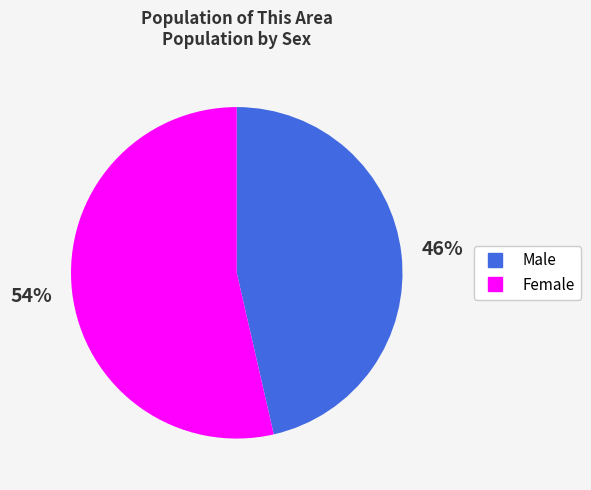

How many slices are in this pie chart?

2